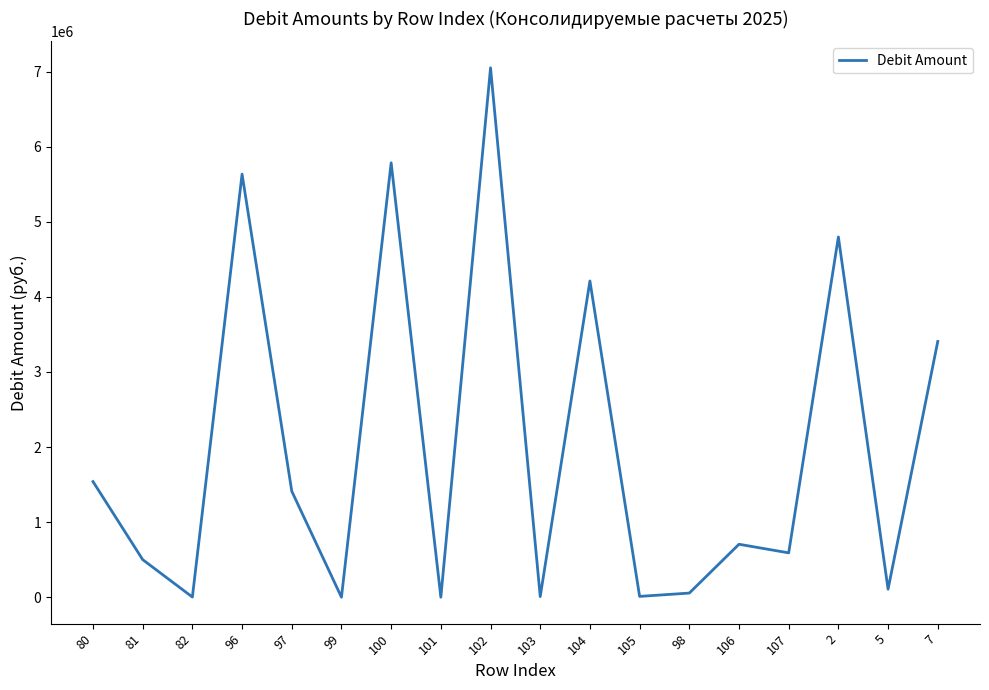

What is the difference between the values at 81 and 96?

5135136.7